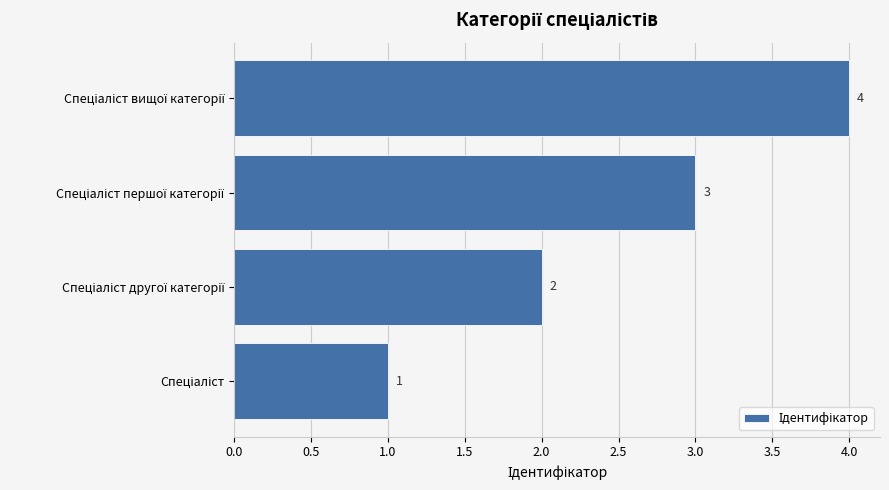

How many values are between 2 and 4?

3